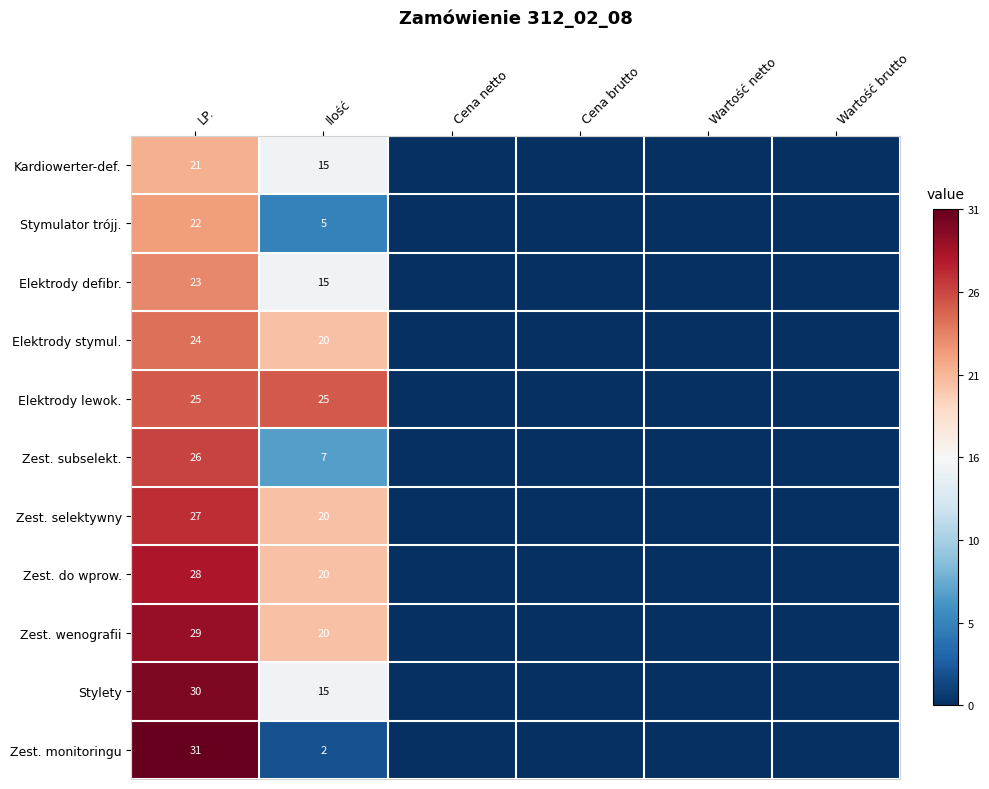

Which series changed the most between LP. and Ilość?

Zest. monitoringu